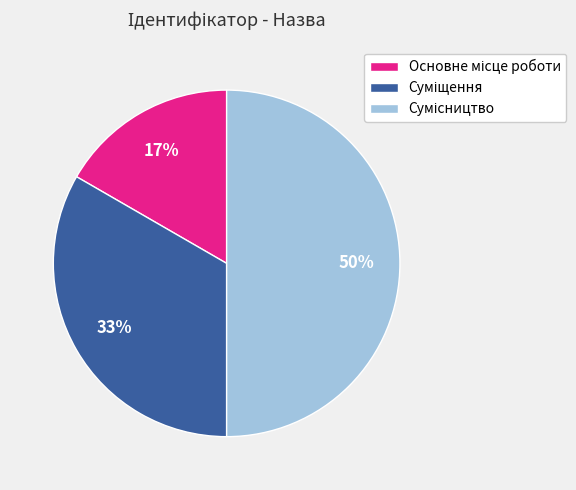

To the nearest percent, what is the difference between the largest and smallest slice percentages?

33%